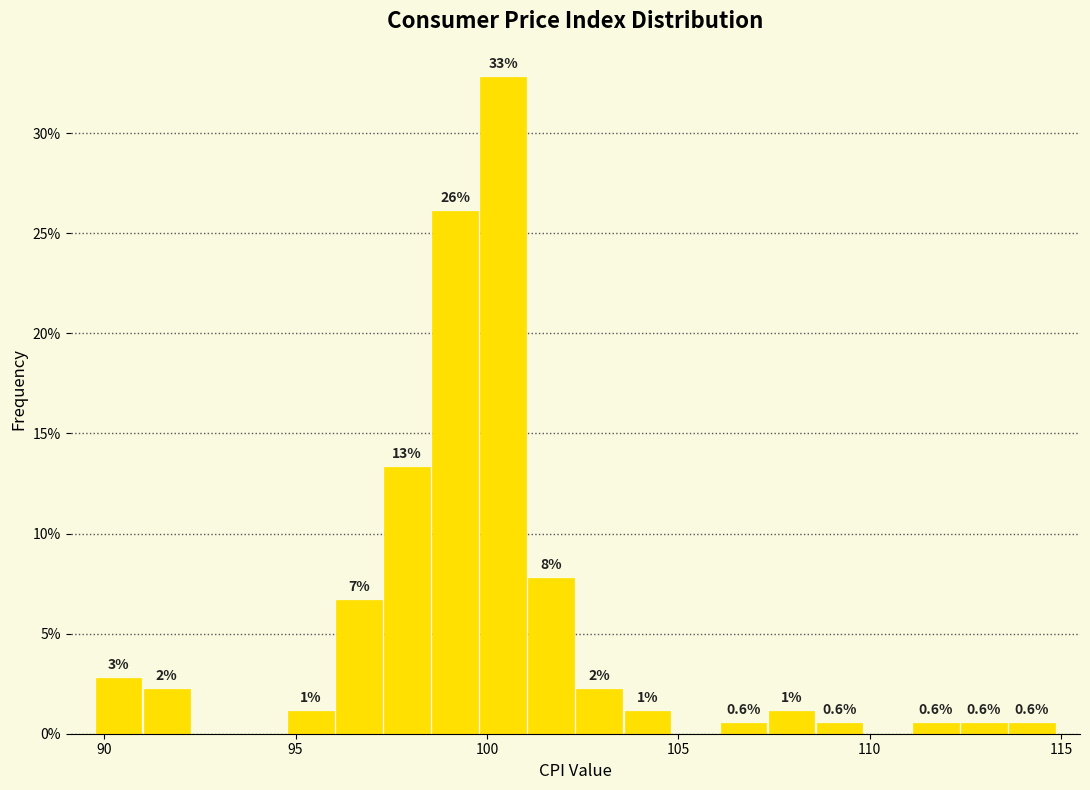

Around what value on the x-axis is the tallest bar? Give the approximate position of its centre, as read against the axis.

100.5